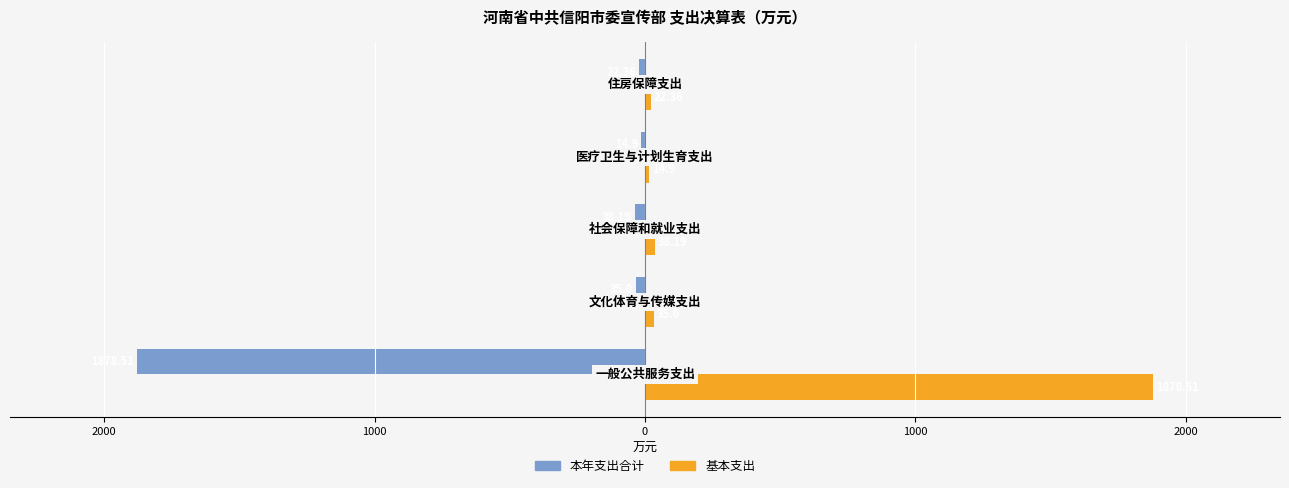

Reading left to right, list all the values displayed in this chart.

本年支出合计: -1878.5	-35.0	-38.2	-14.9	-22.4
基本支出: 1878.5	35.0	38.2	14.9	22.4